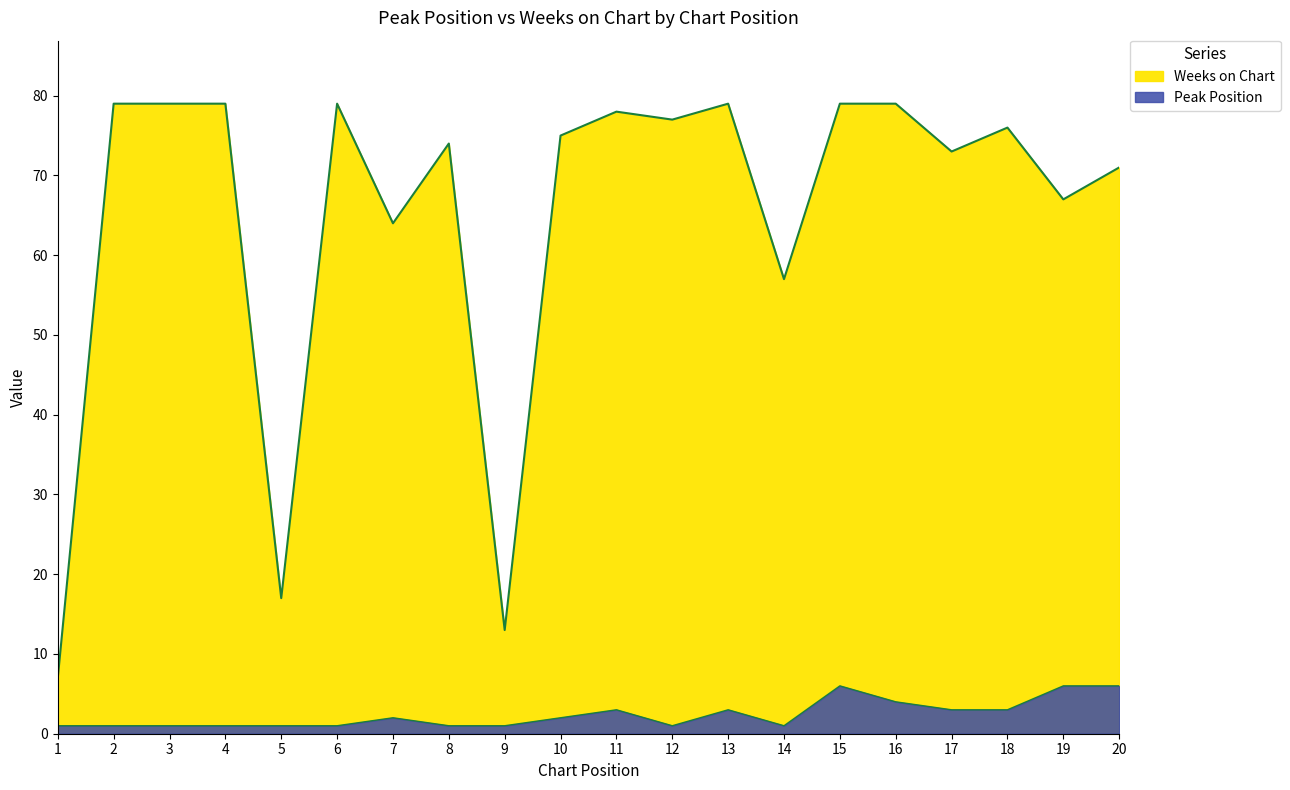

At which category is the sum across all series the highest?

15